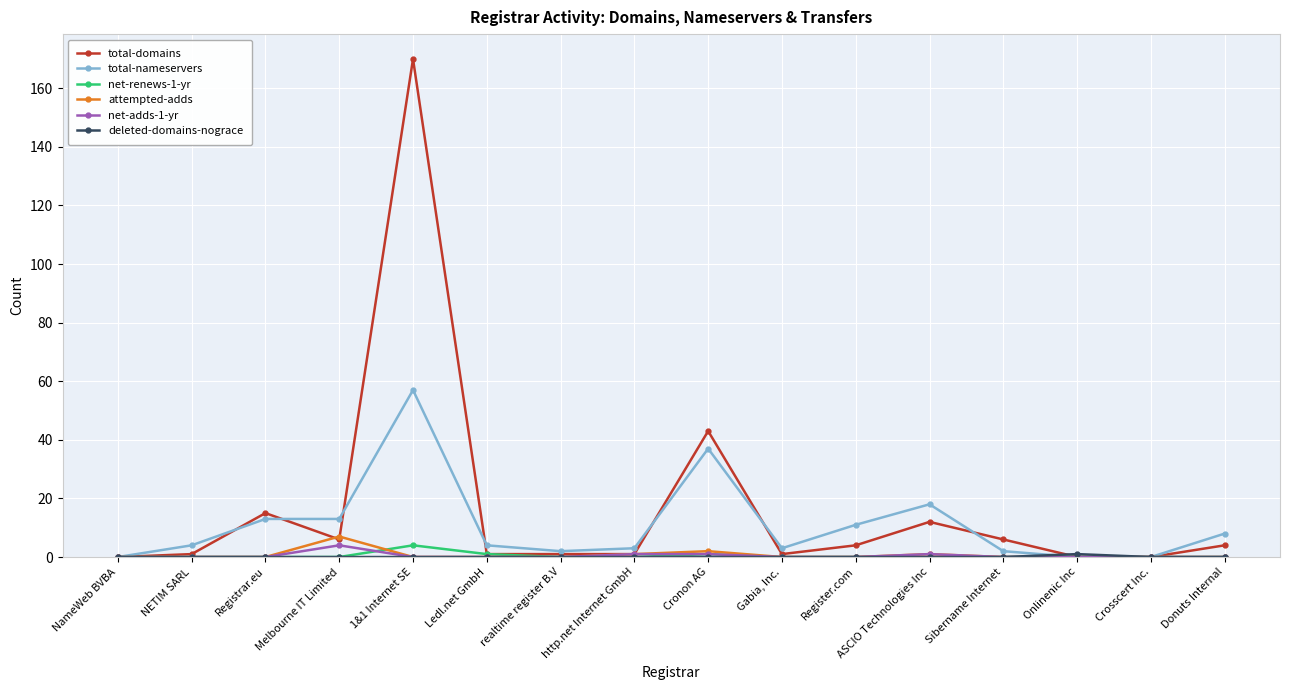

At how many categories does at least one series exceed 24?

2